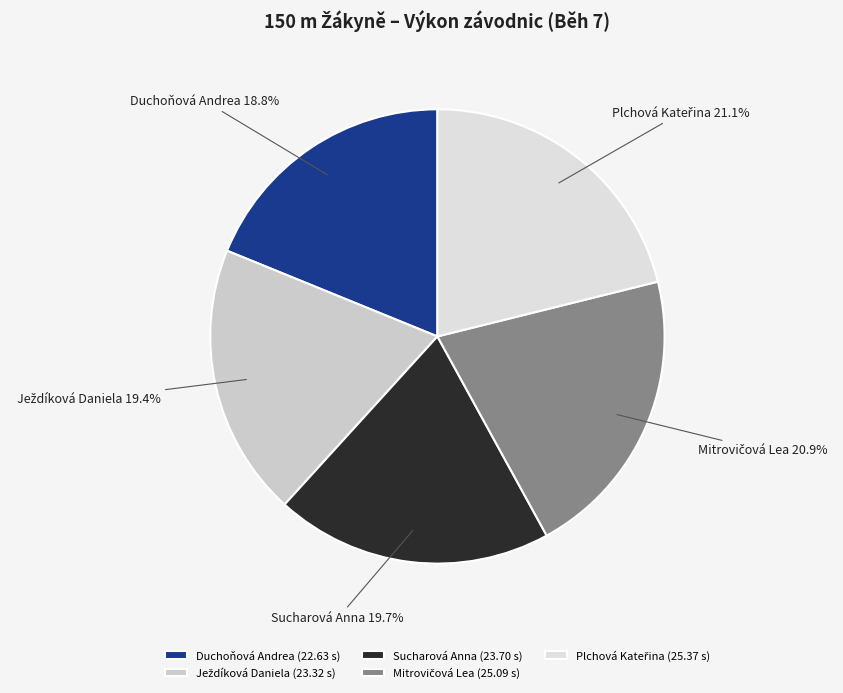

Combined, do Sucharová Anna and Duchoňová Andrea account for over 50%?

No